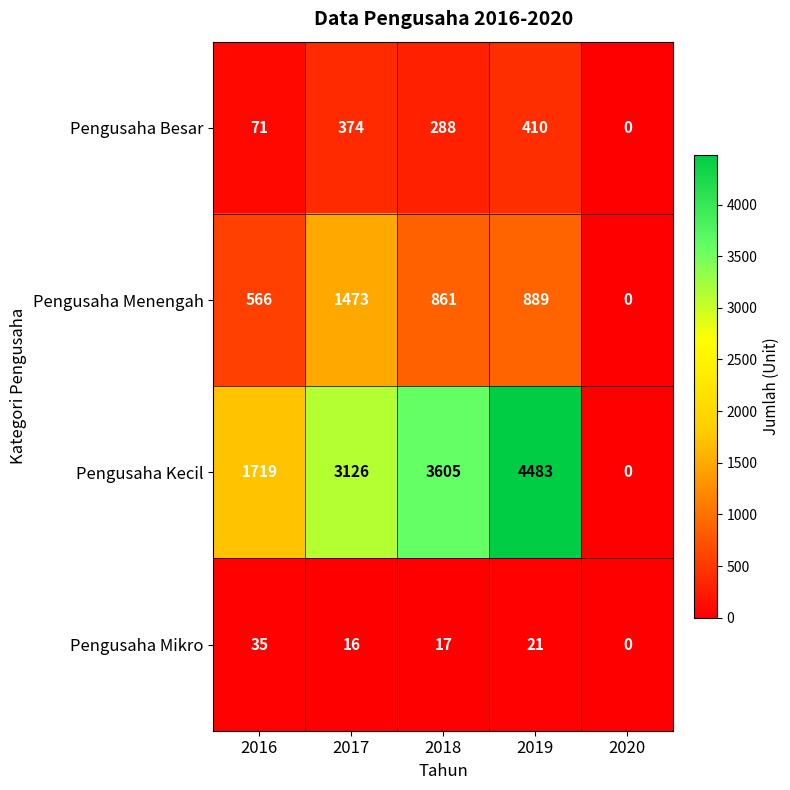

What is the maximum value shown in the chart?

4483